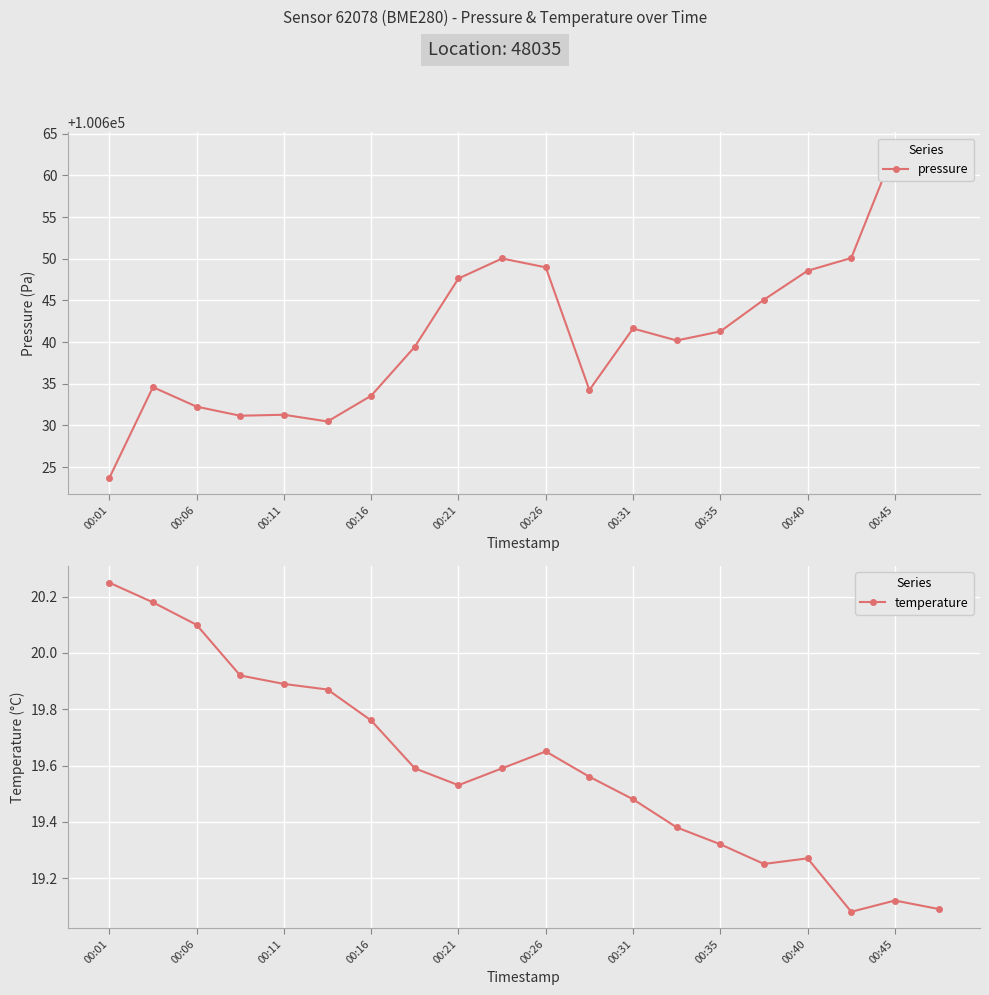

What is the value of the pressure point at the 3rd from the left?

100632.2